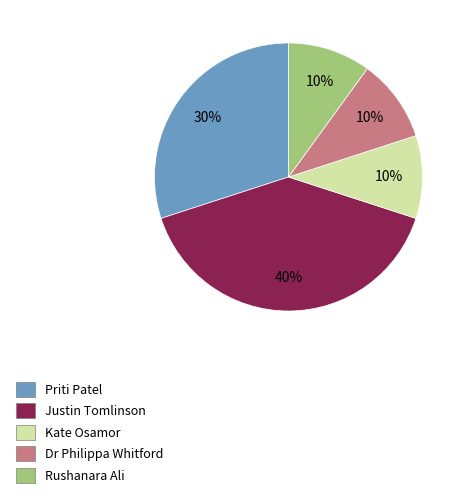

Approximately how many times larger is the value at Rushanara Ali compared to Kate Osamor?

1.0